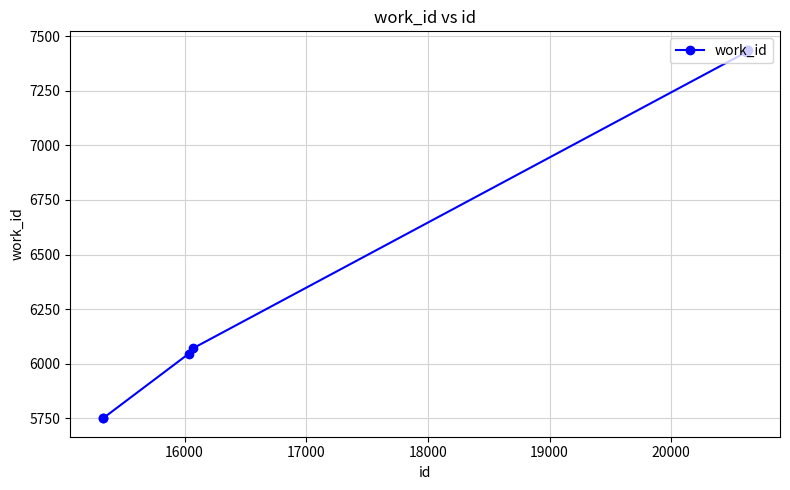

What is the average value?

6669